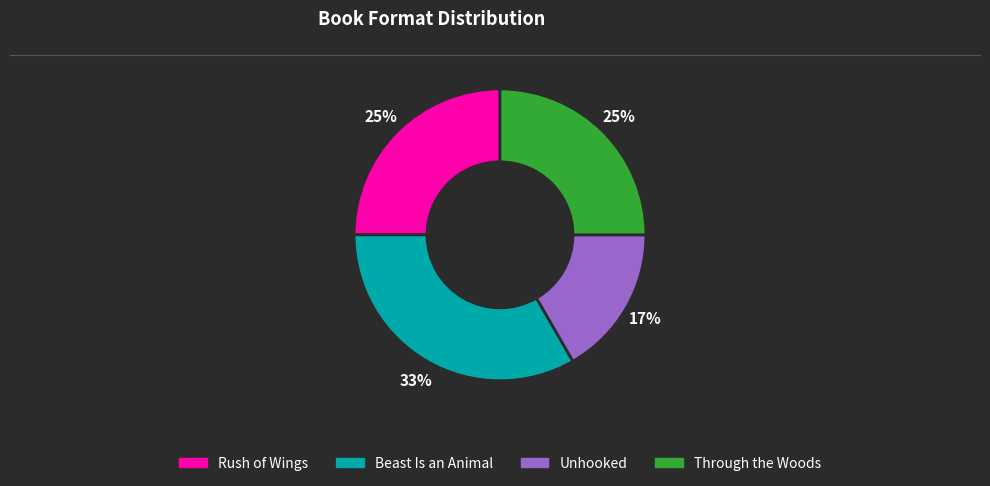

How many slices are in this pie chart?

4